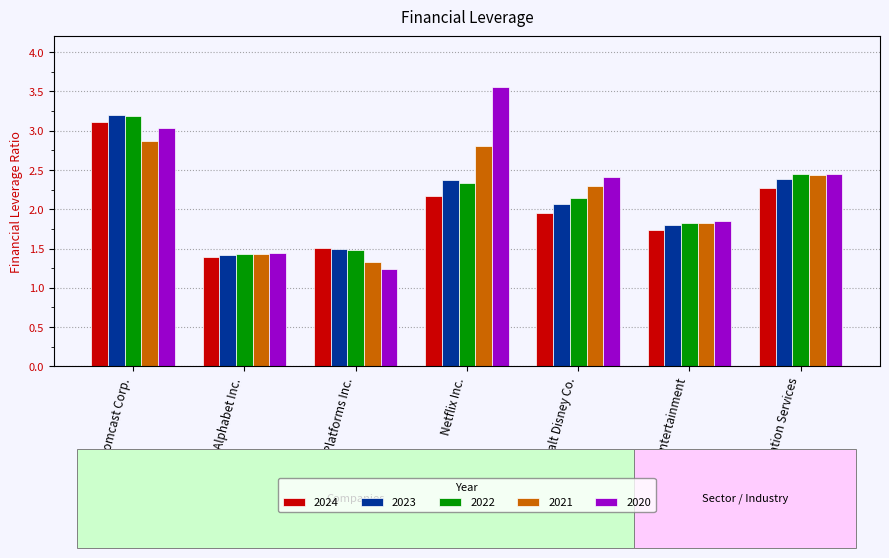

Which series changed the most between Comcast Corp. and Walt Disney Co.?

2024